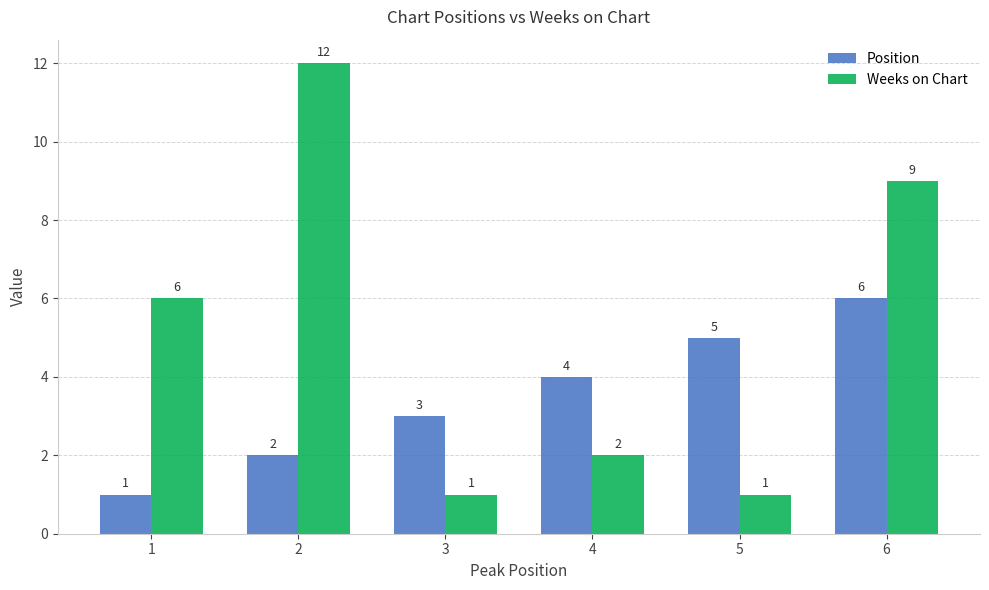

List the series in order of their overall mean, lowest first.

Position, Weeks on Chart